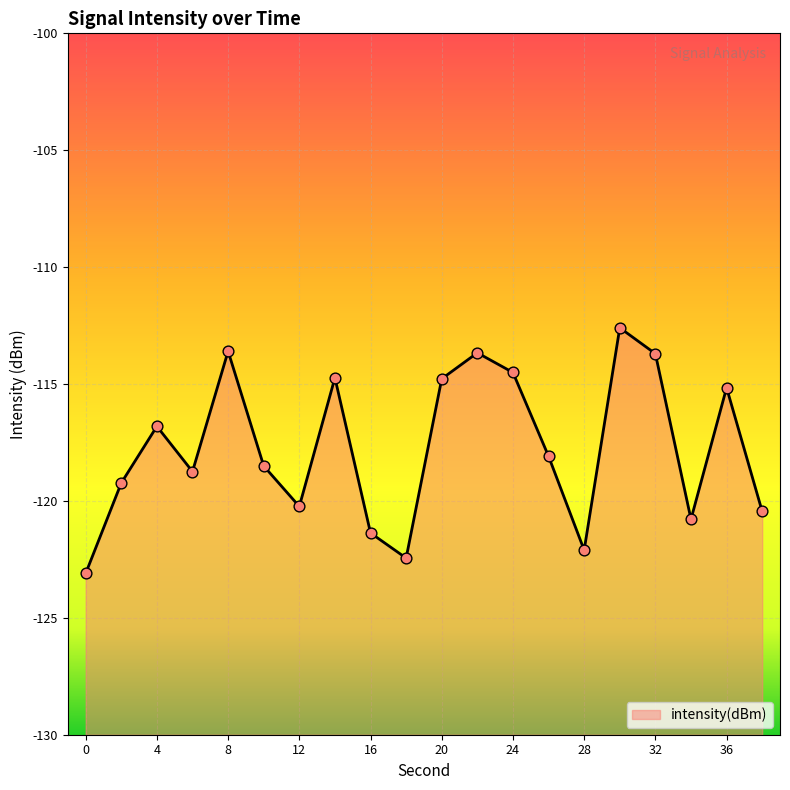

What is the change in value from 2 to 26?

+1.1